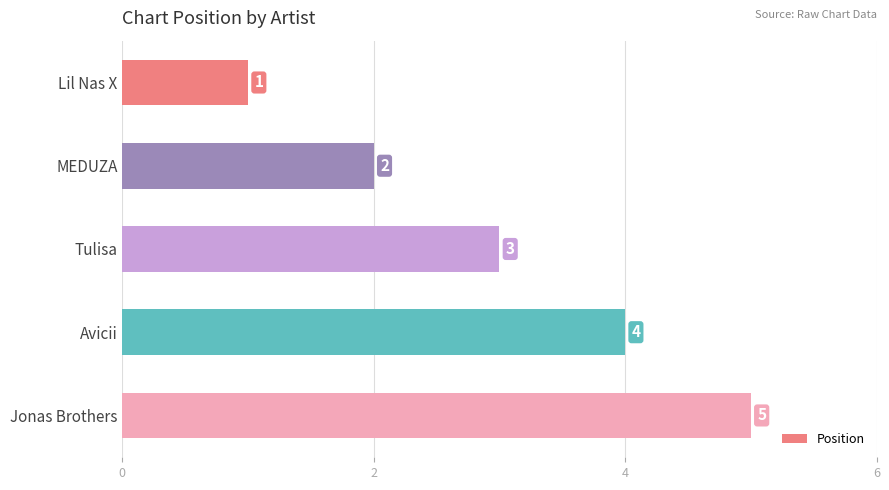

What is the maximum value shown in the chart?

5